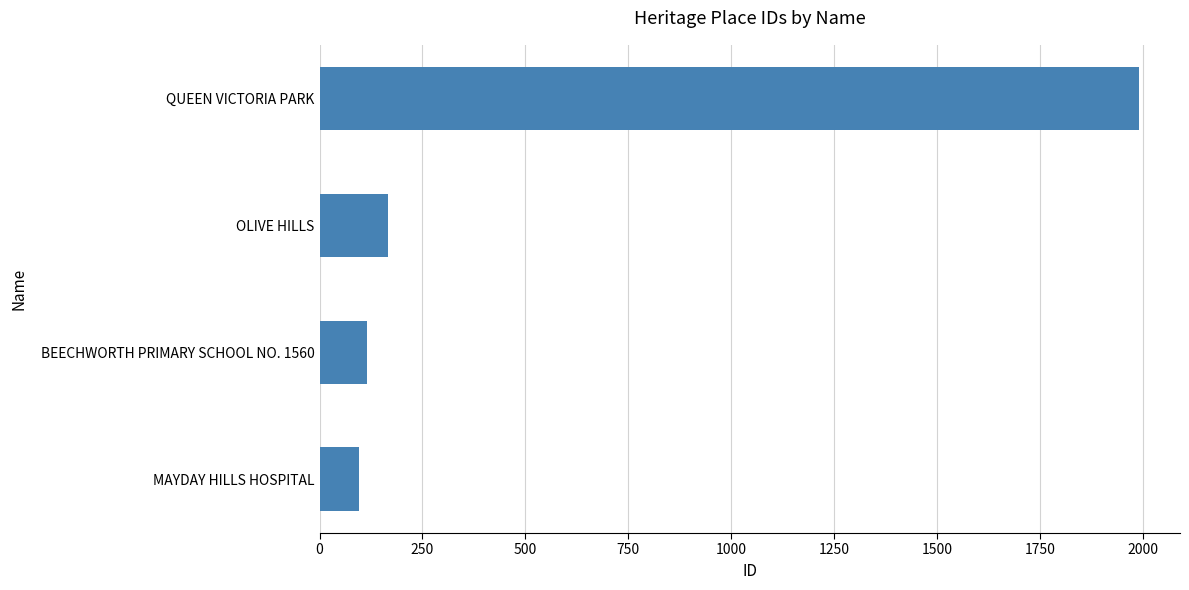

The chart shows a value of 115 at BEECHWORTH PRIMARY SCHOOL NO. 1560. True or false?

True